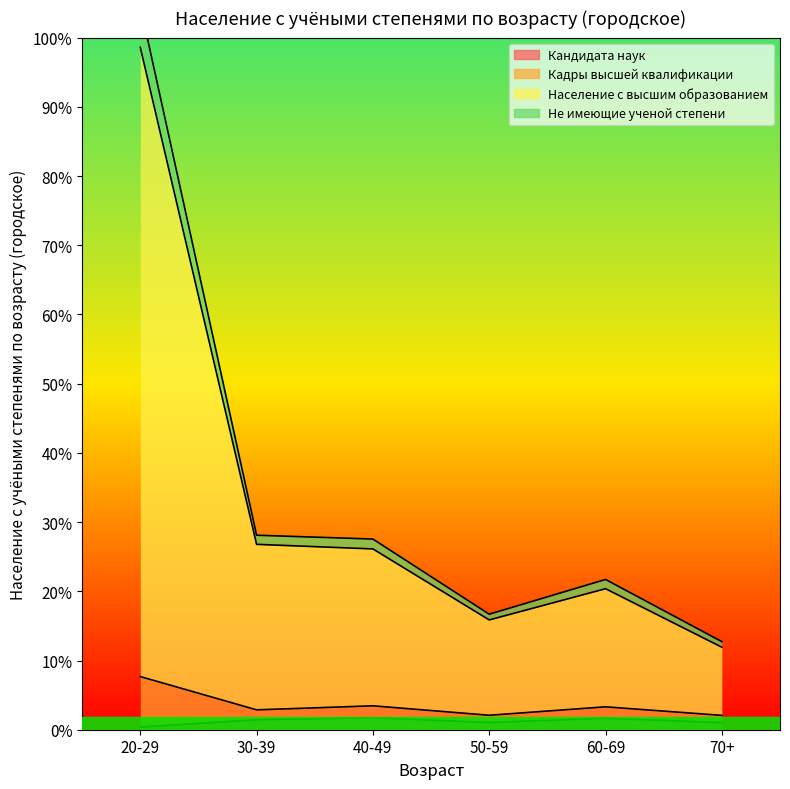

True or false: Кандидата наук and Кадры высшей квалификации intersect in this chart.

False